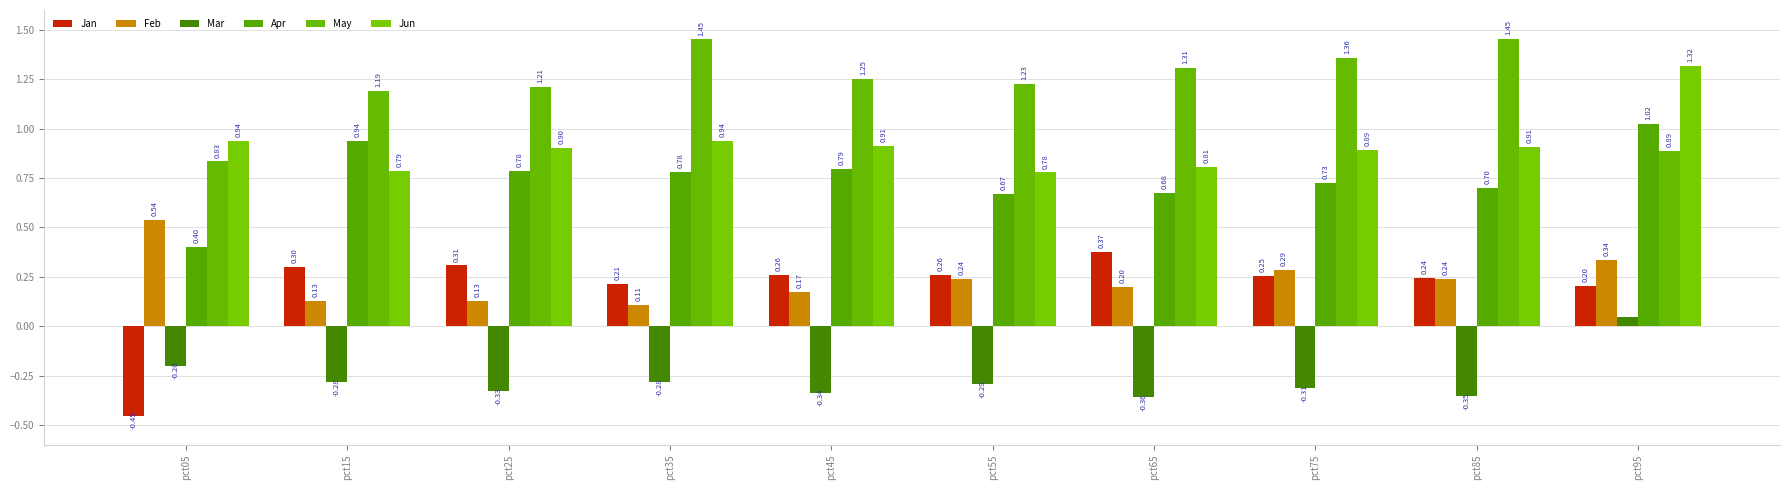

How many values in the Mar series are below 0?

9